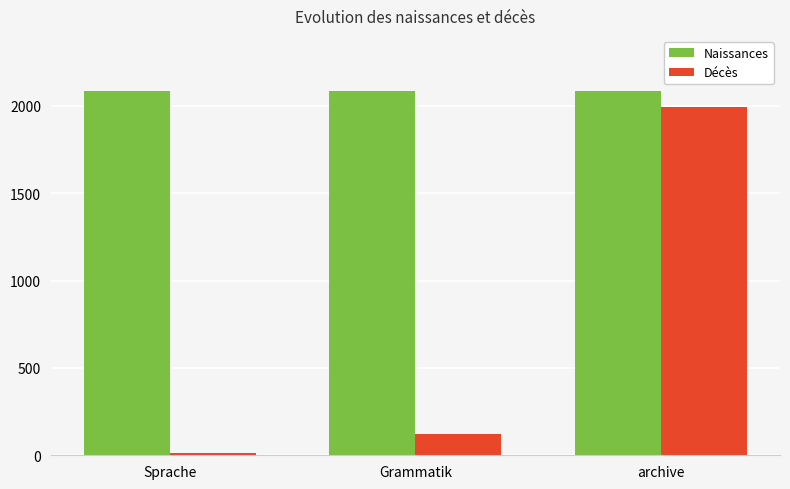

How many categories are shown in the chart?

3